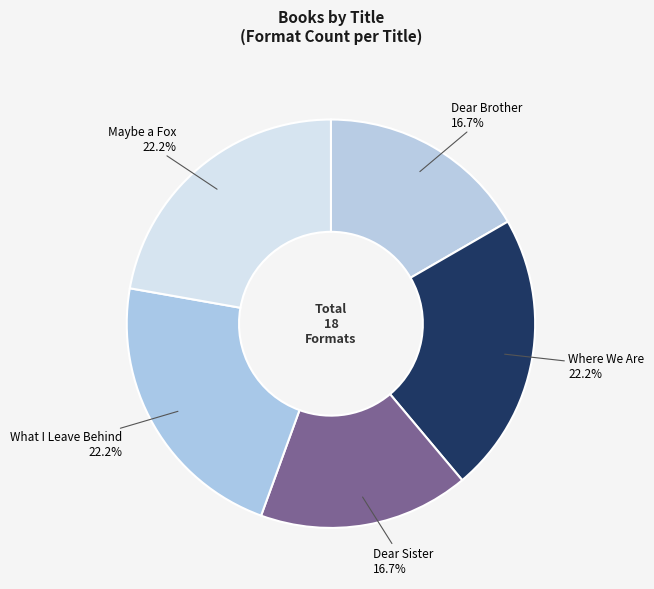

How many segments does this pie chart have?

5